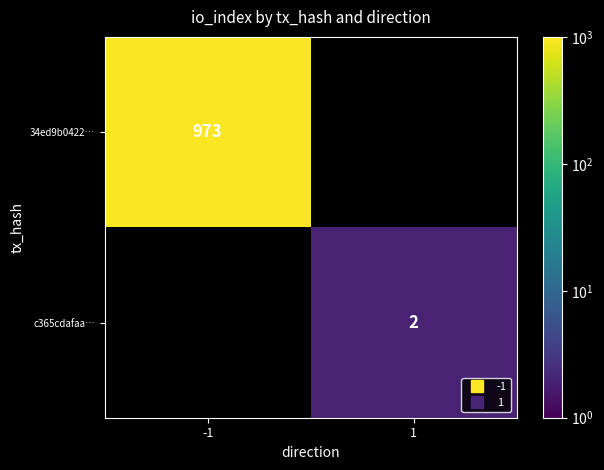

Is the value of 34ed9b0422… at 1 greater than the value of c365cdafaa… at -1?

No